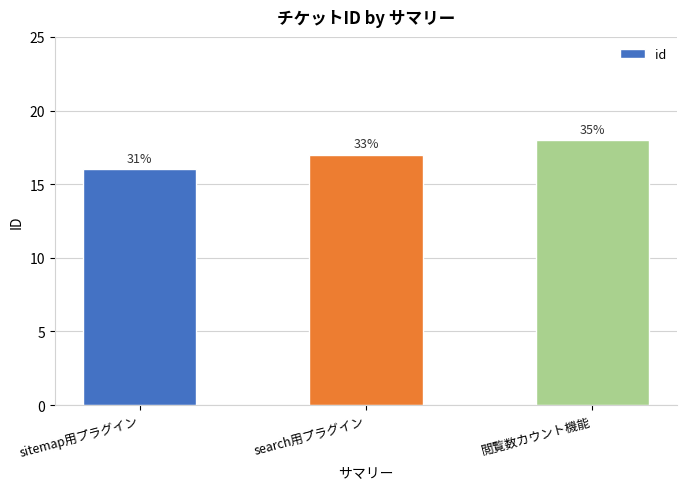

How many bars are there in total?

3